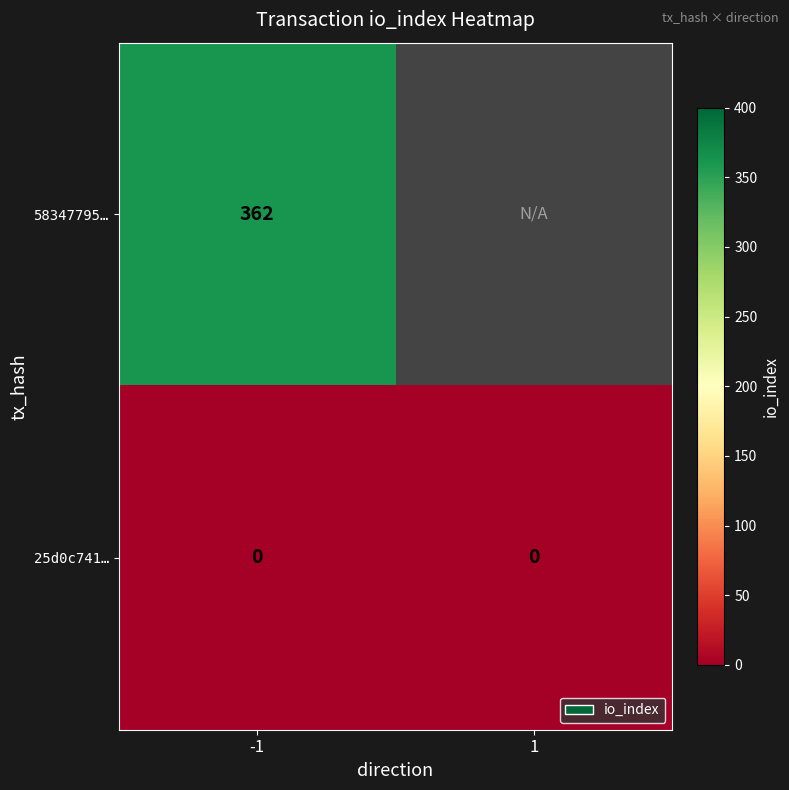

At -1, list the series in order from smallest to largest.

25d0c741…, 58347795…